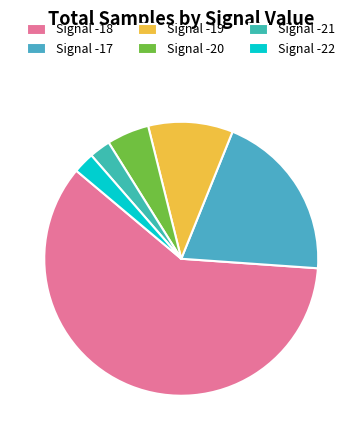

How many slices are in this pie chart?

6